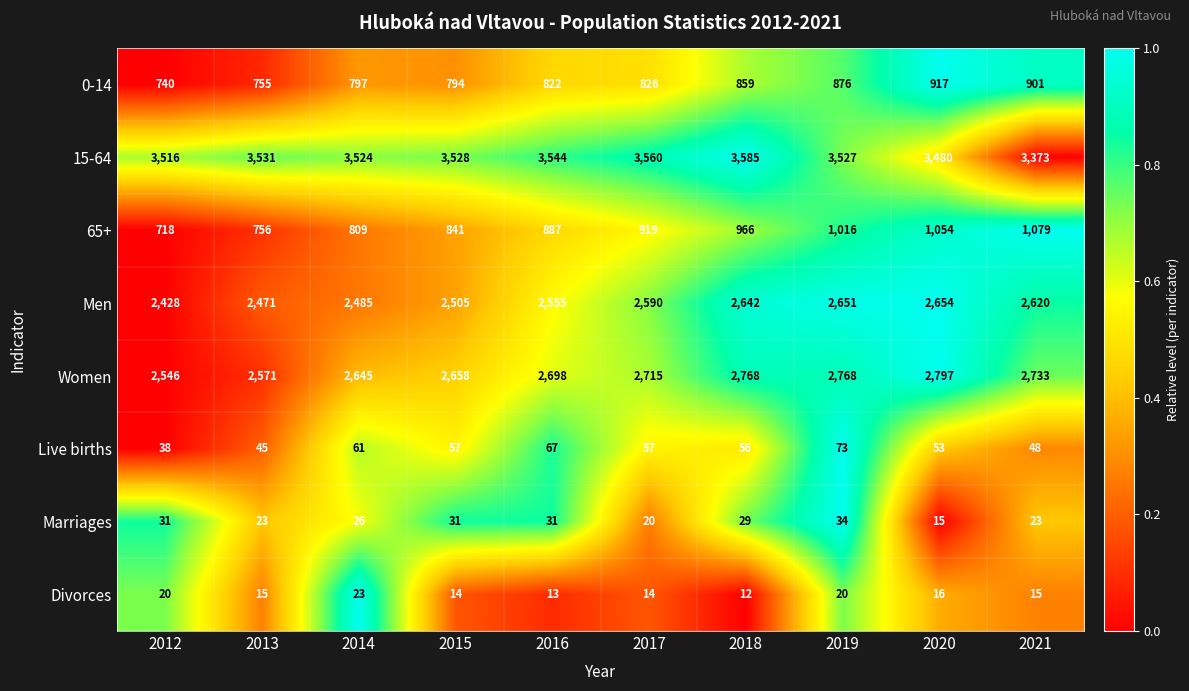

Count the number of data series in this chart.

8